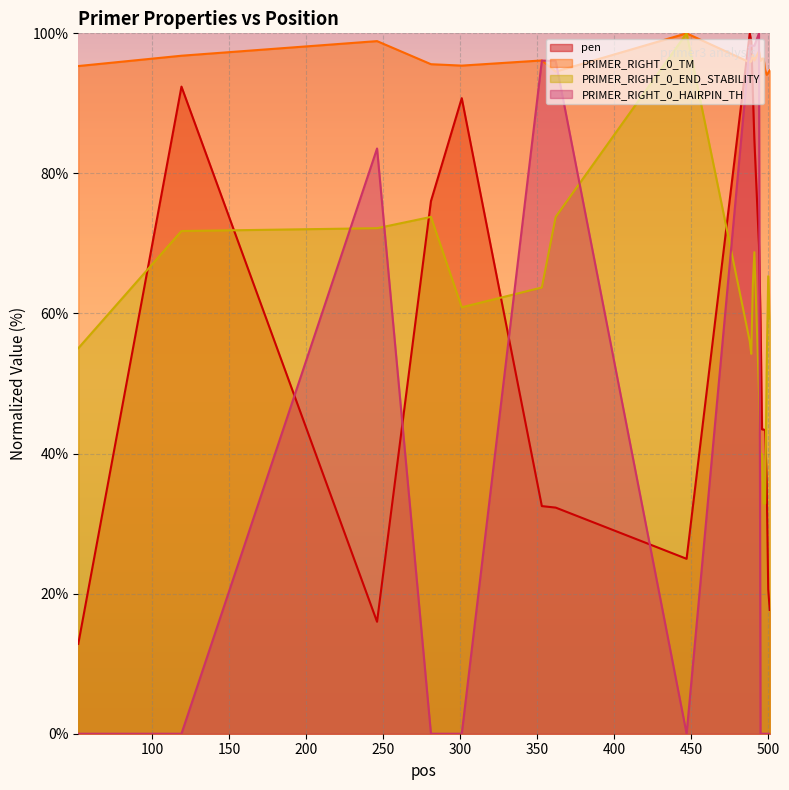

What is the sum of all PRIMER_RIGHT_0_HAIRPIN_TH values?

768.6